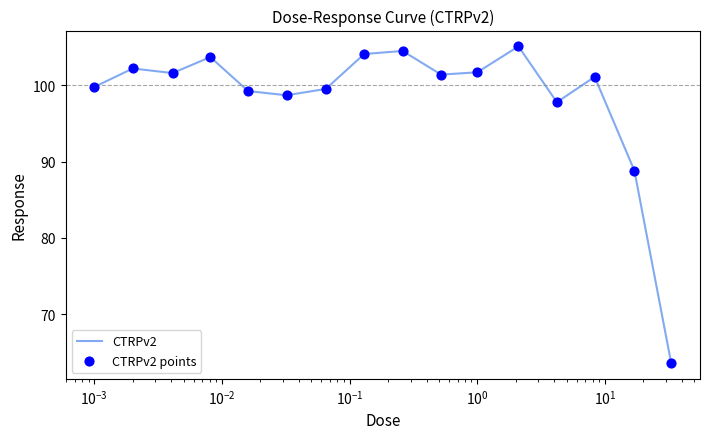

What is the smallest value displayed?

63.6